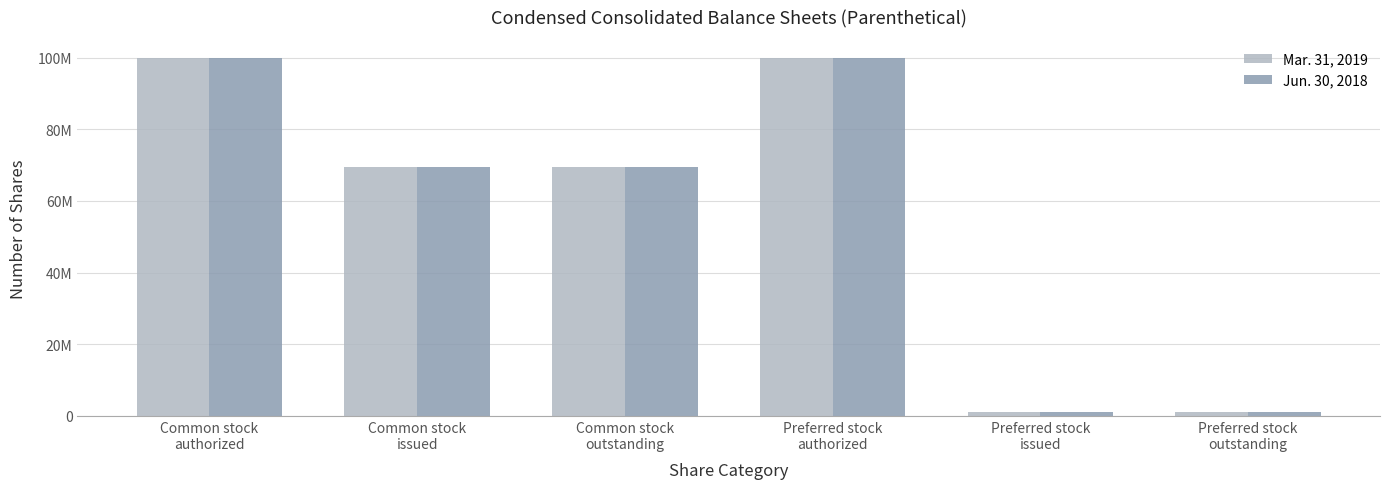

The value of Mar. 31, 2019 at Common stock
outstanding is 69584149. True or false?

True